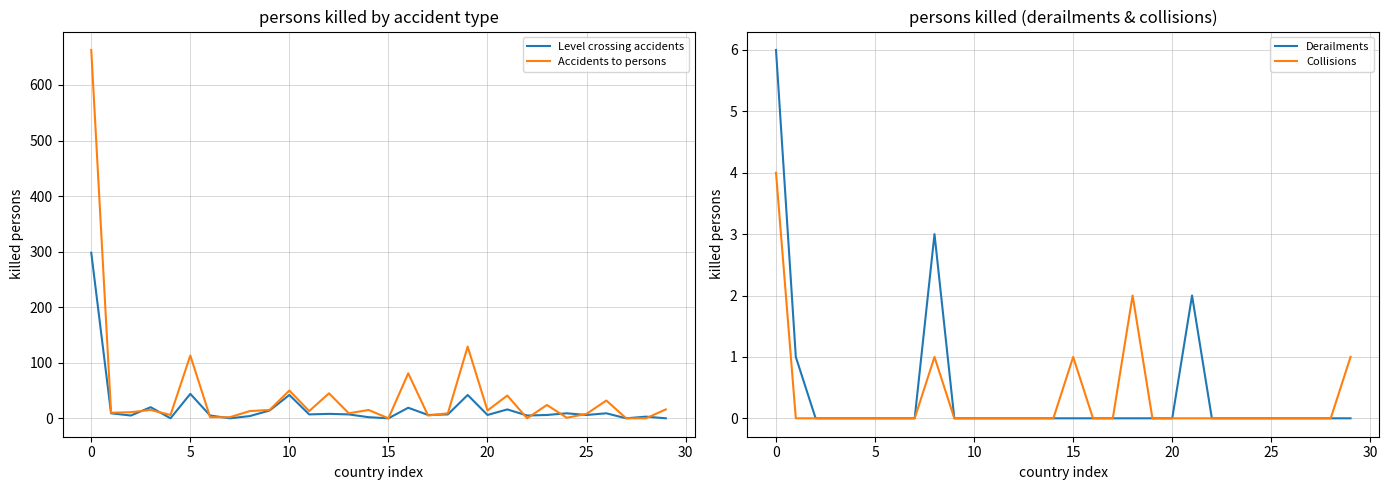

What is the spread (max minus min) of values at 12?

45